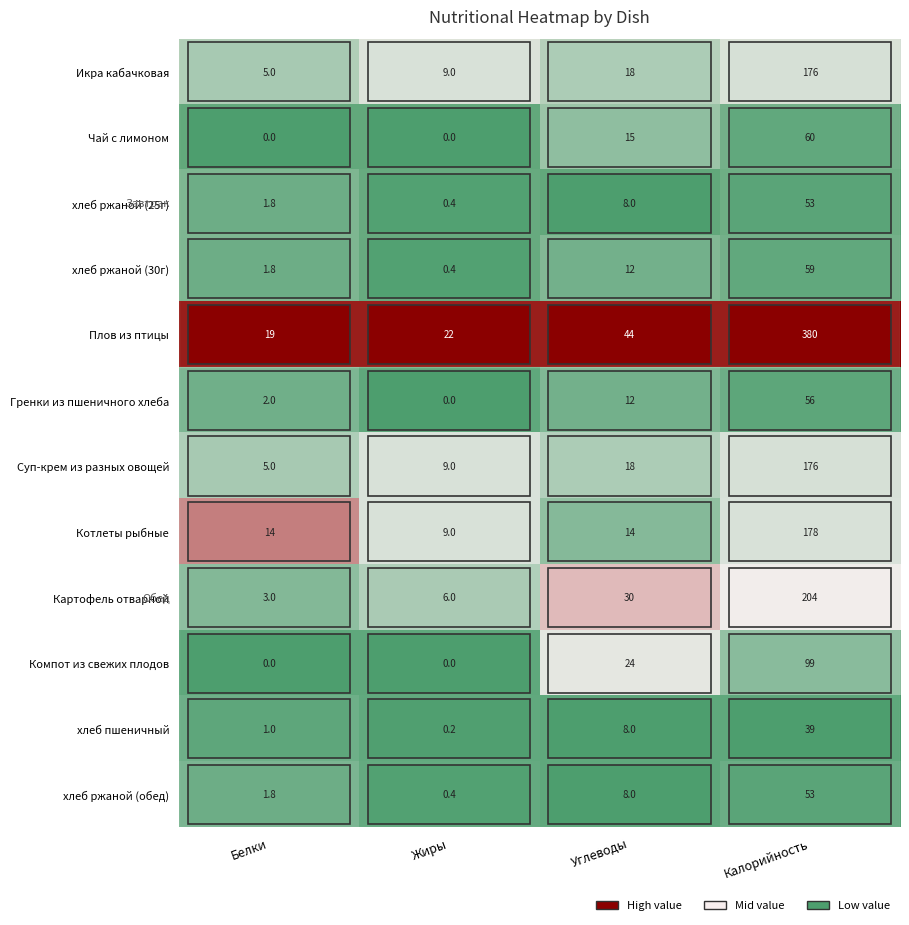

What is the sum of the хлеб пшеничный values at Жиры and Белки?

1.2